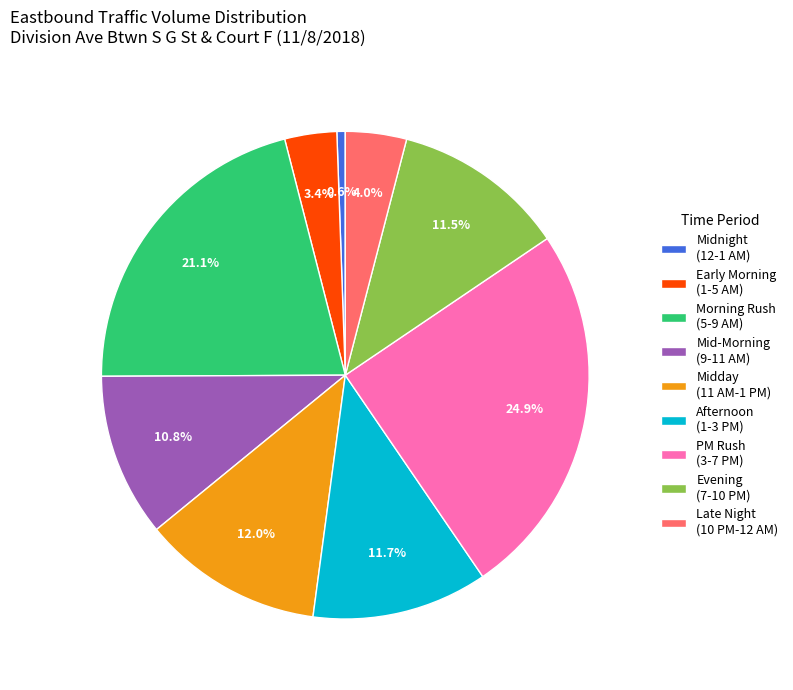

Which has a higher value, Afternoon (1-3 PM) or Mid-Morning (9-11 AM)?

Afternoon (1-3 PM)